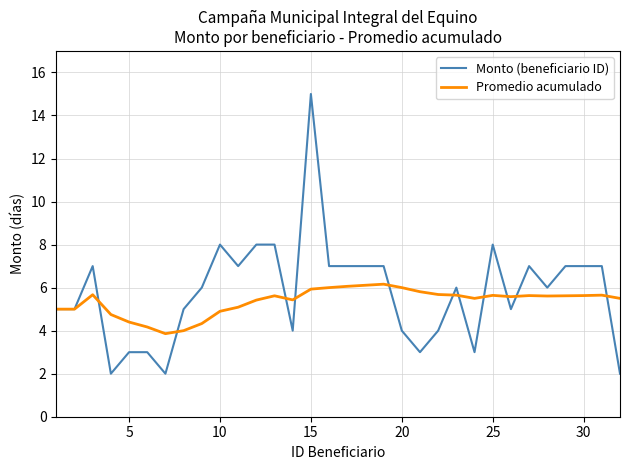

Count the number of data series in this chart.

2